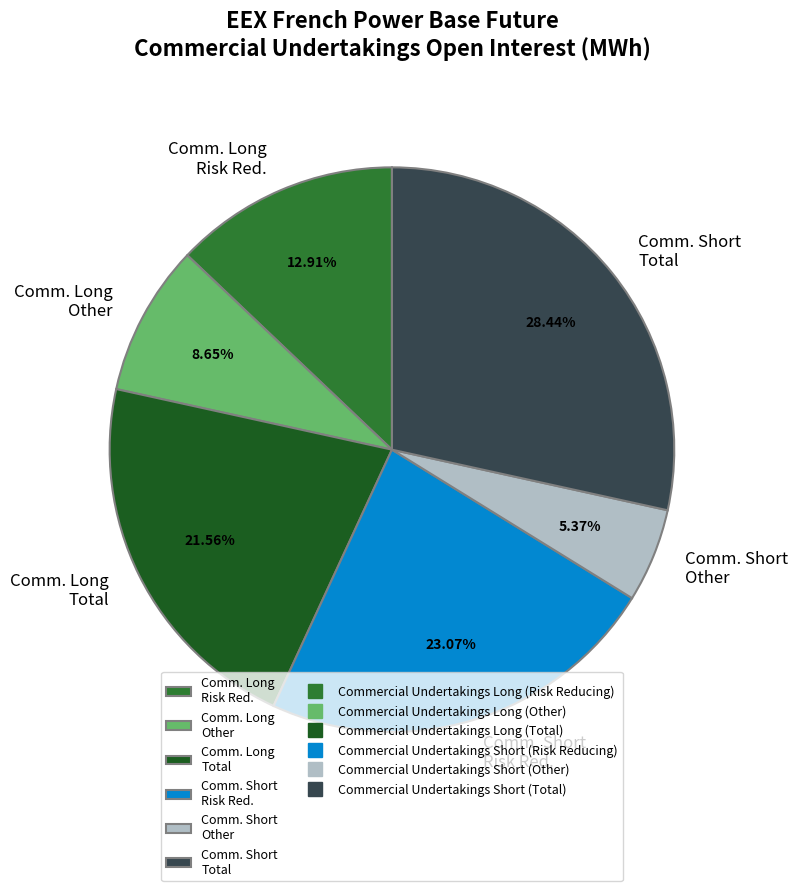

Rank the categories by value from lowest to highest.

Comm. Short Other, Comm. Long Other, Comm. Long Risk Red., Comm. Long Total, Comm. Short Risk Red., Comm. Short Total